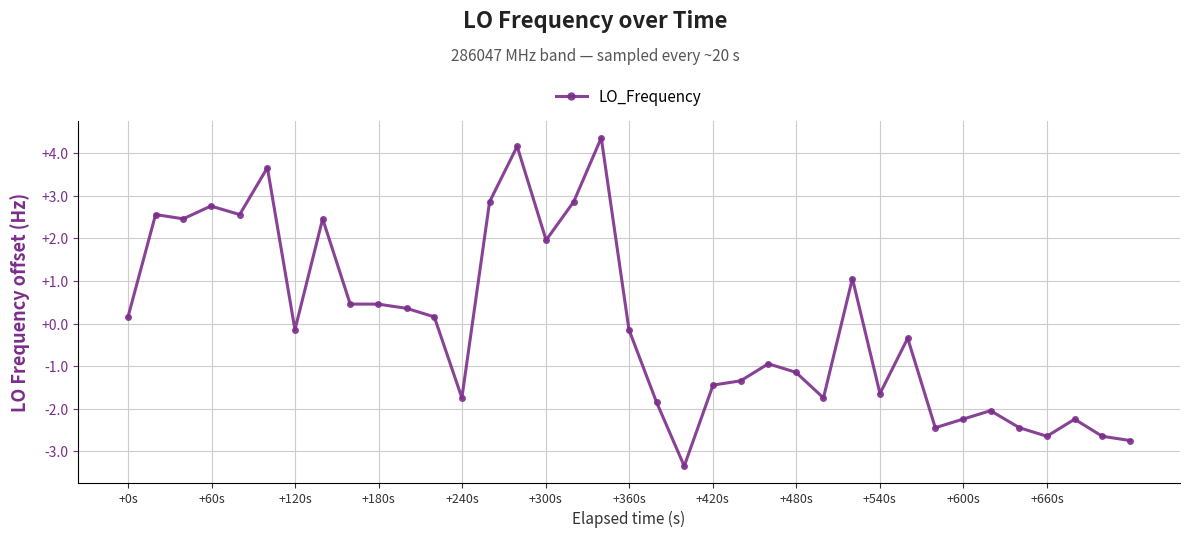

What is the maximum value shown in the chart?

4.4